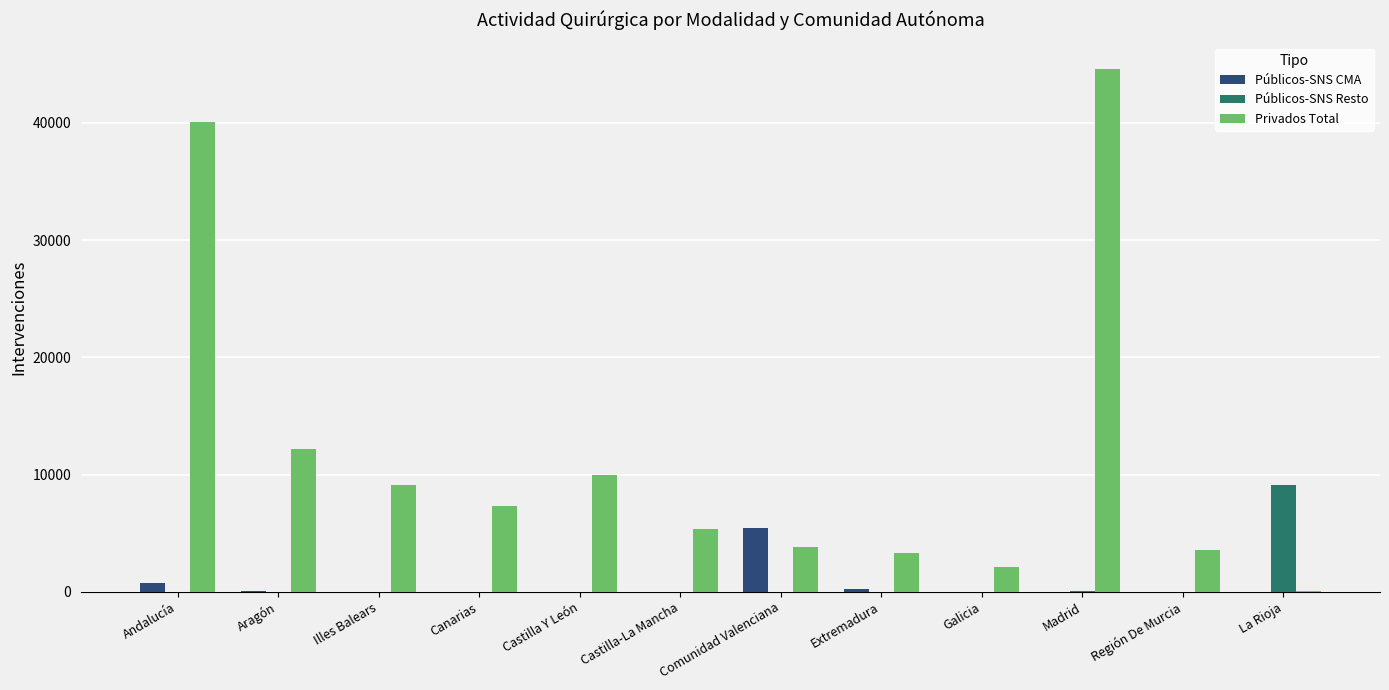

What is the sum of all Públicos-SNS CMA values?

6428